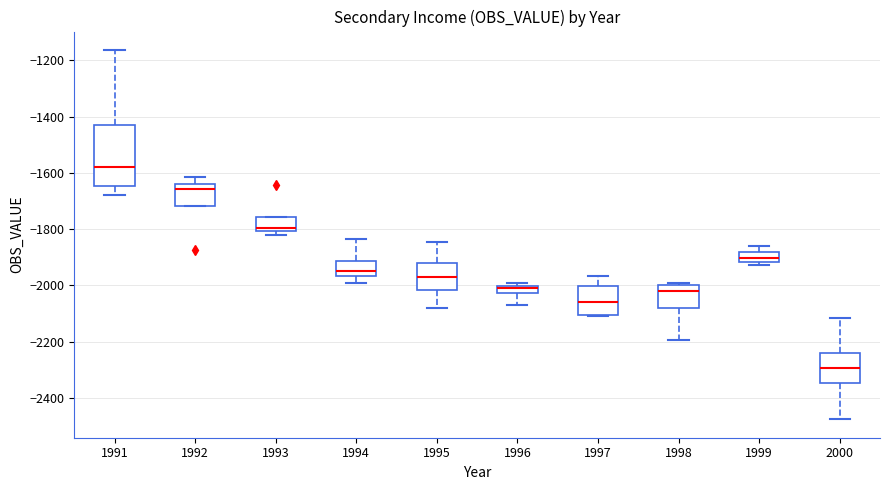

Where is the lower edge of the box at x = 1993 on the y-axis? The values are not printed on the chart, so give them approximately, as read against the axis.

-1800